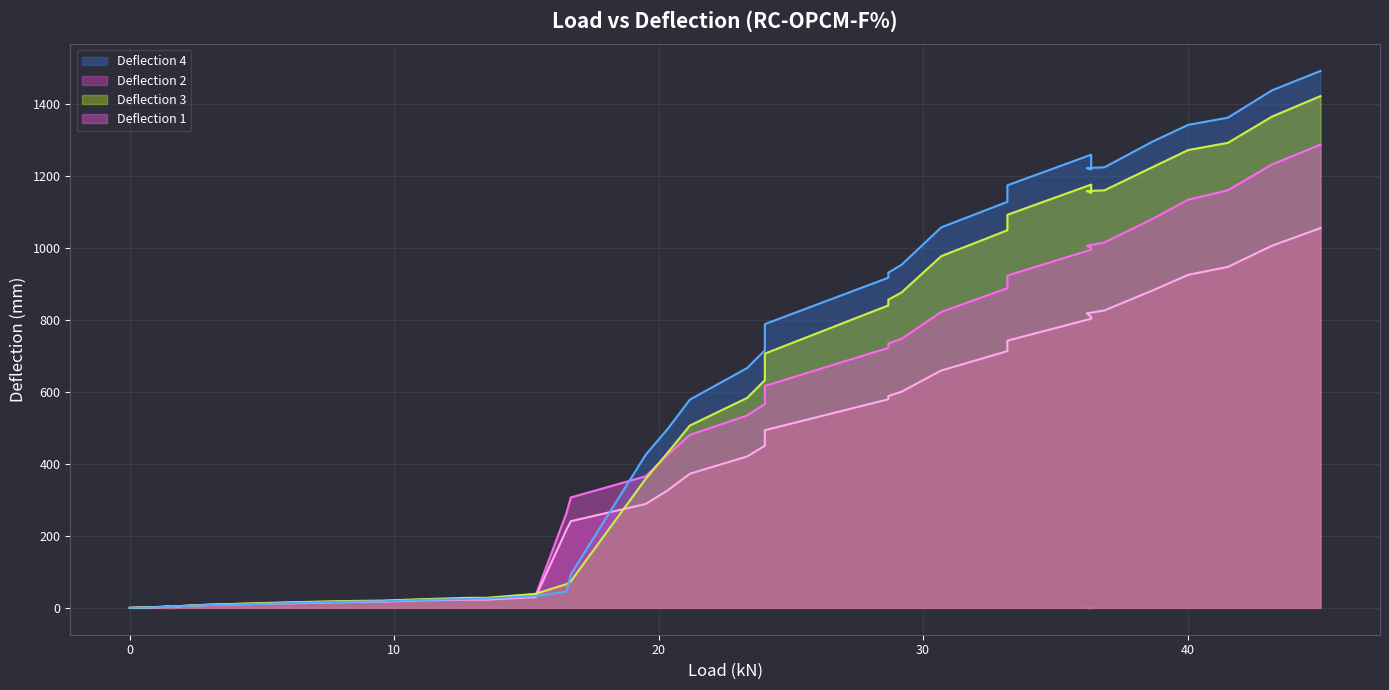

How many intersections are there between Deflection 3 and Deflection 2?

2